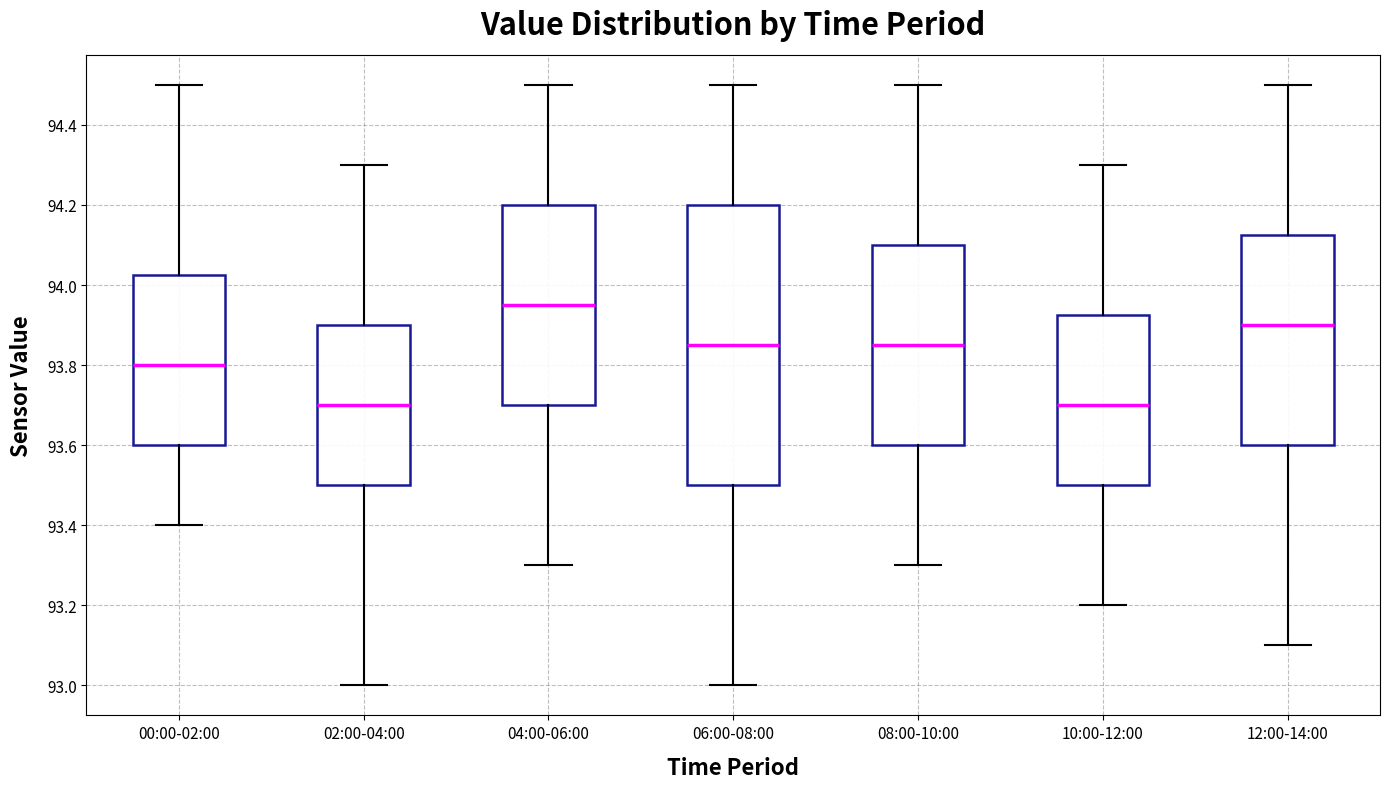

Comparing the boxes themselves (not the whiskers), which one is the tallest?

06:00-08:00